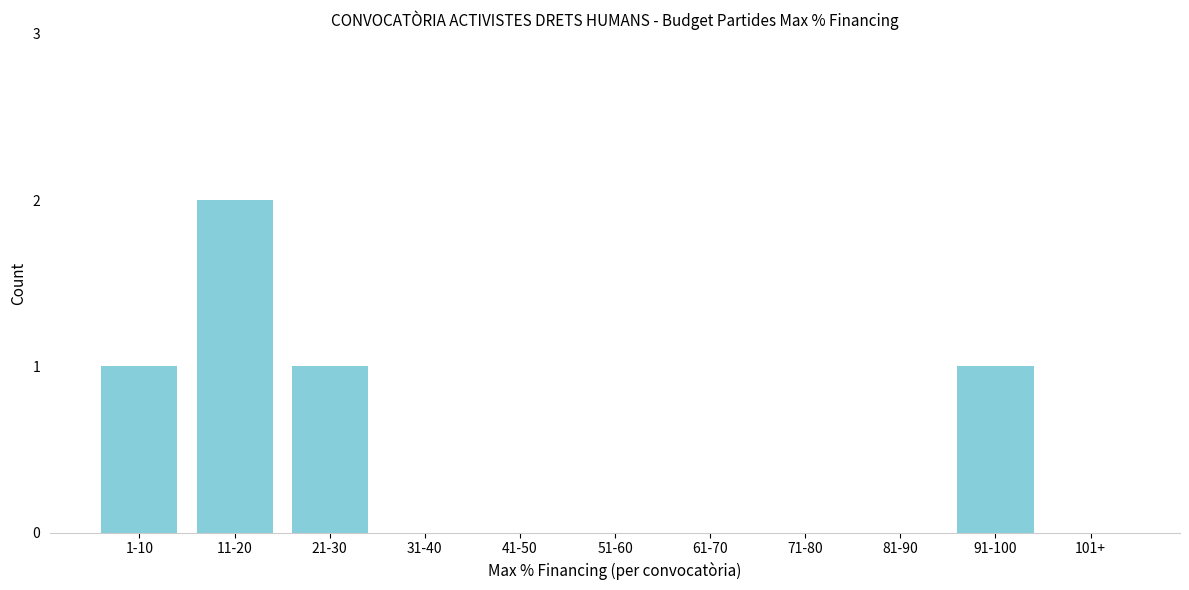

Reading left to right, transcribe all the data shown in this chart.

1-10=1	11-20=2	21-30=1	31-40=0	41-50=0	51-60=0	61-70=0	71-80=0	81-90=0	91-100=1	101+=0